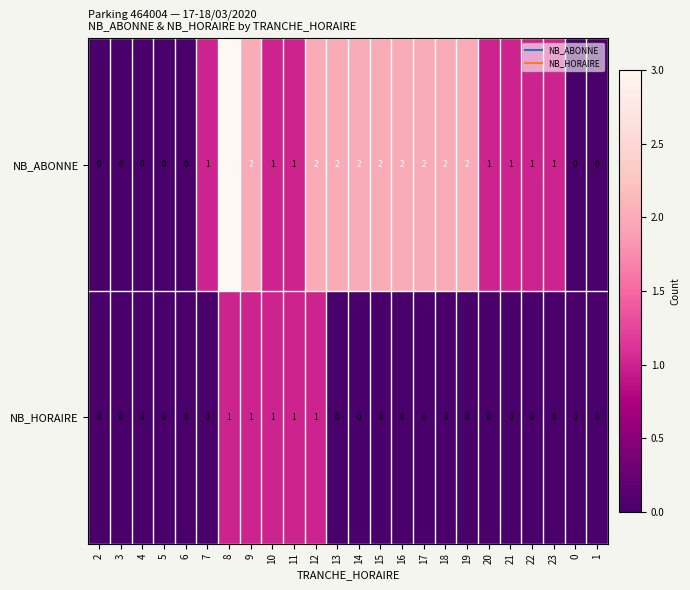

Which series has the widest spread of values?

NB_ABONNE